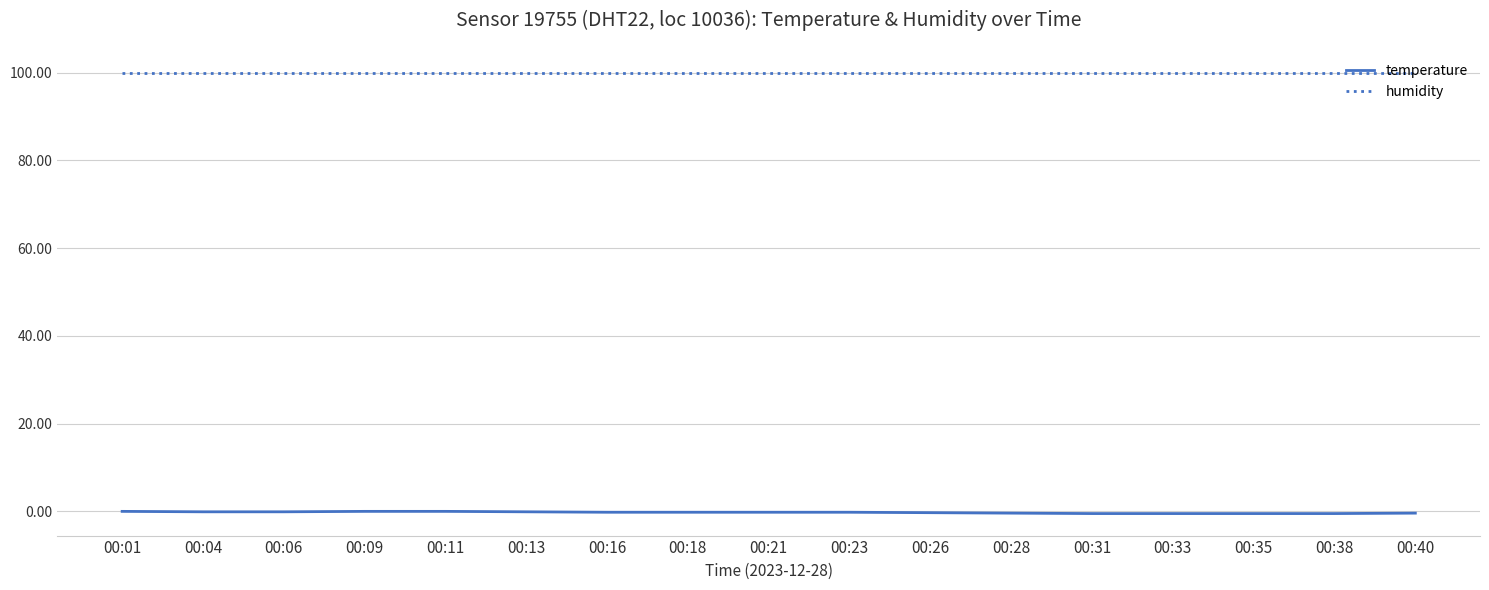

Is this an area chart (filled region under the line)?

No